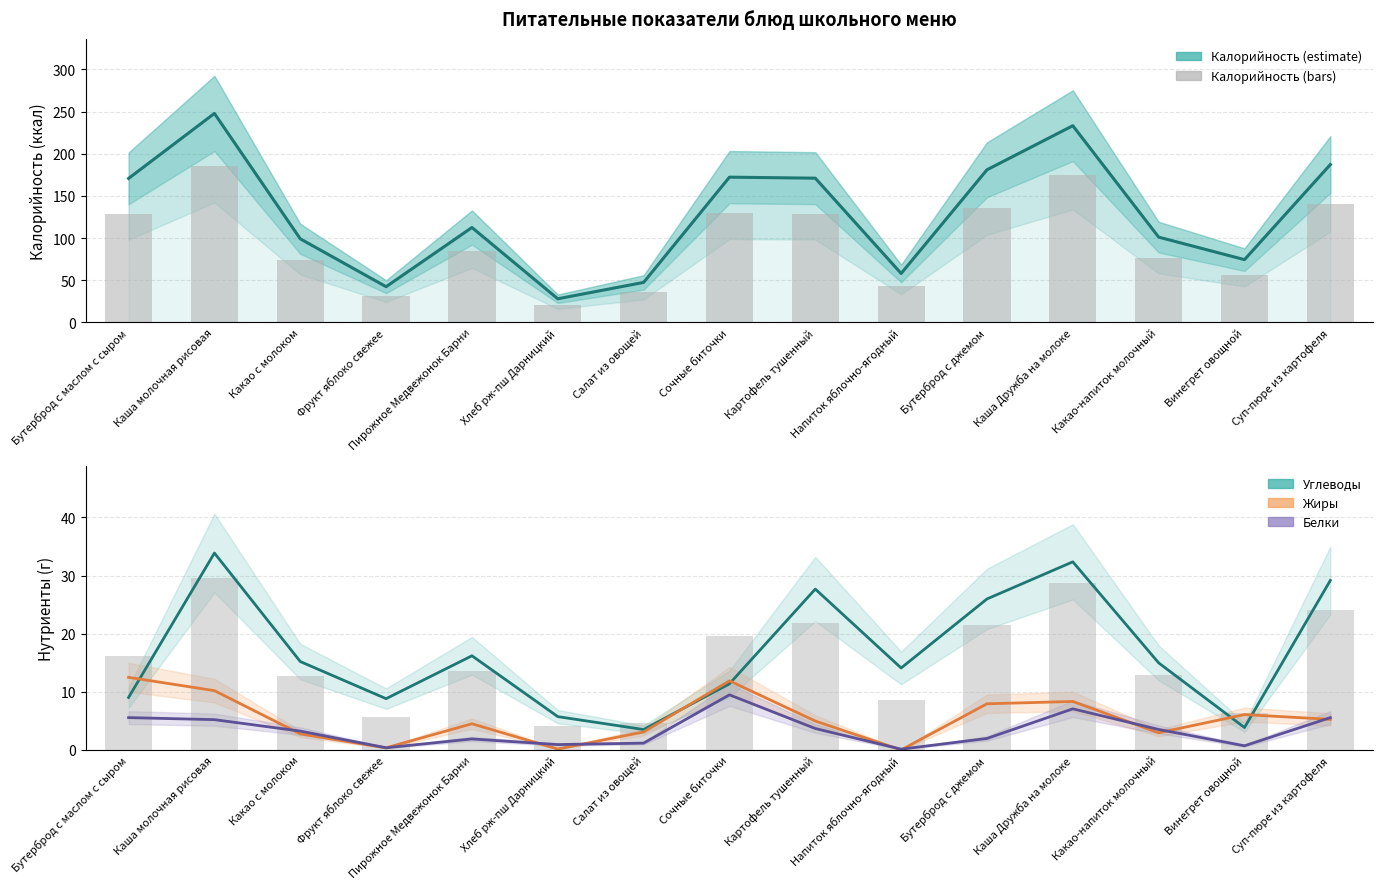

Does the chart contain any negative values?

No